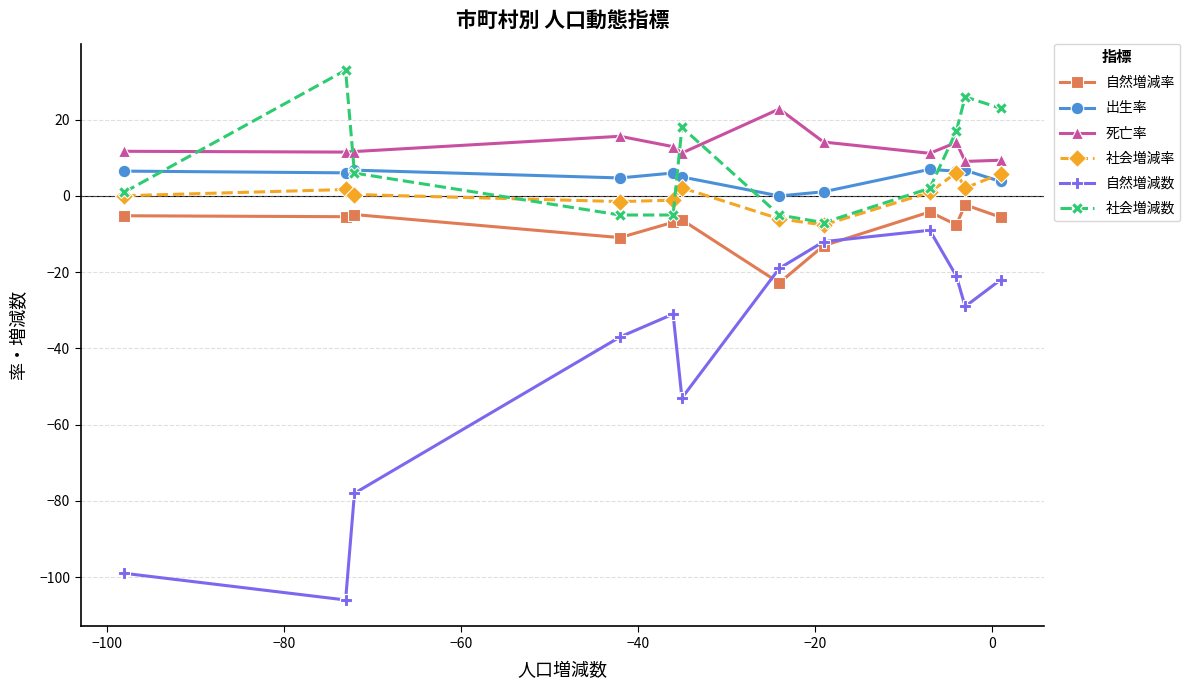

How many distinct data groups are displayed?

6